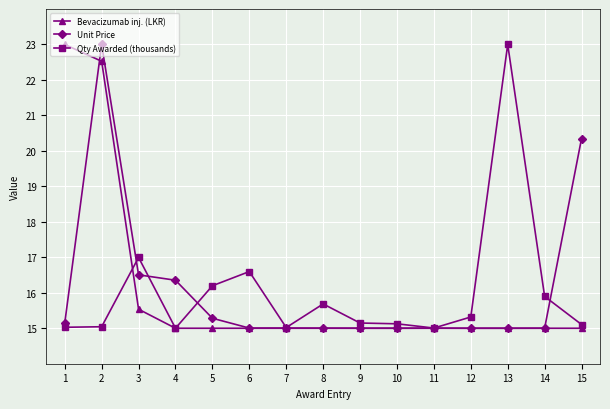

Where is Qty Awarded (thousands) nearest to the value 19?

3